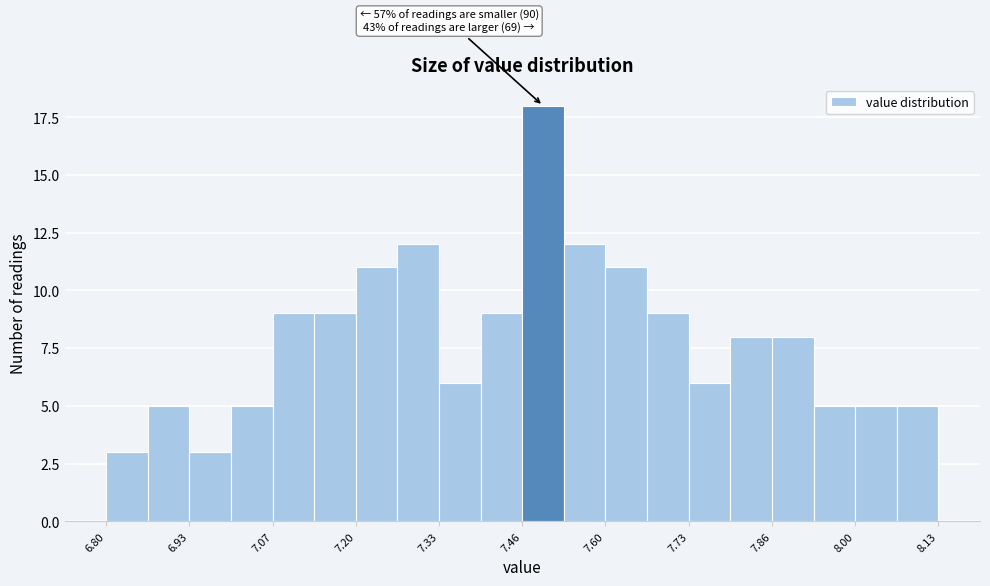

Around what value on the x-axis is the tallest bar? Give the approximate position of its centre, as read against the axis.

7.50